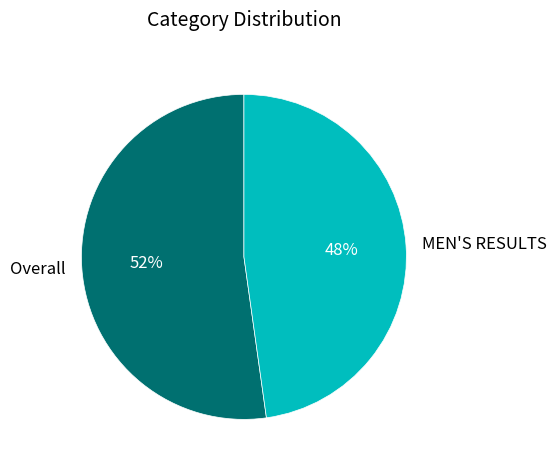

How many slices are in this pie chart?

2